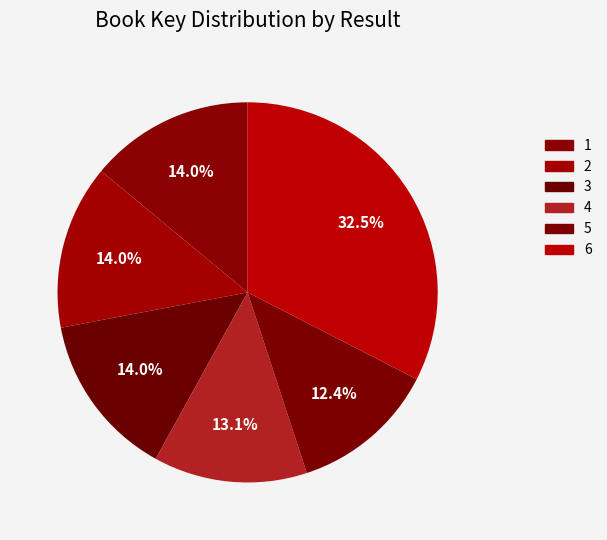

Which category has the biggest portion of the pie?

6